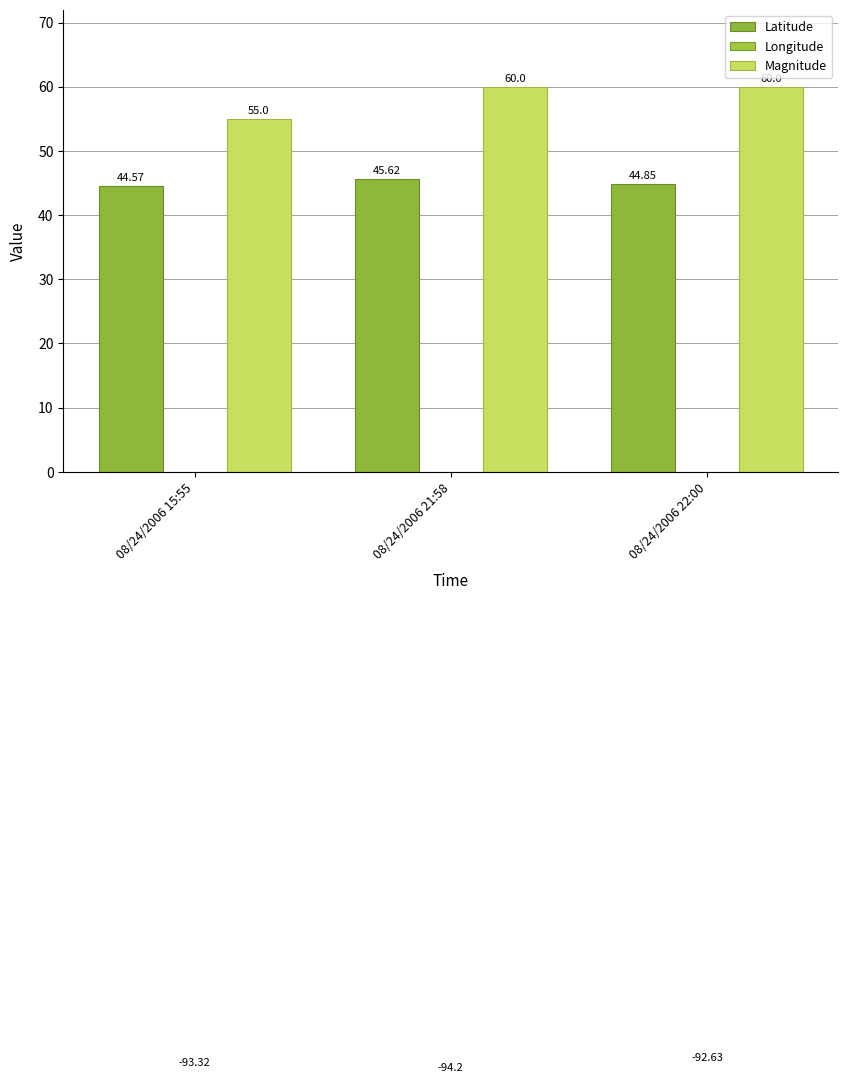

Does the chart contain any negative values?

Yes